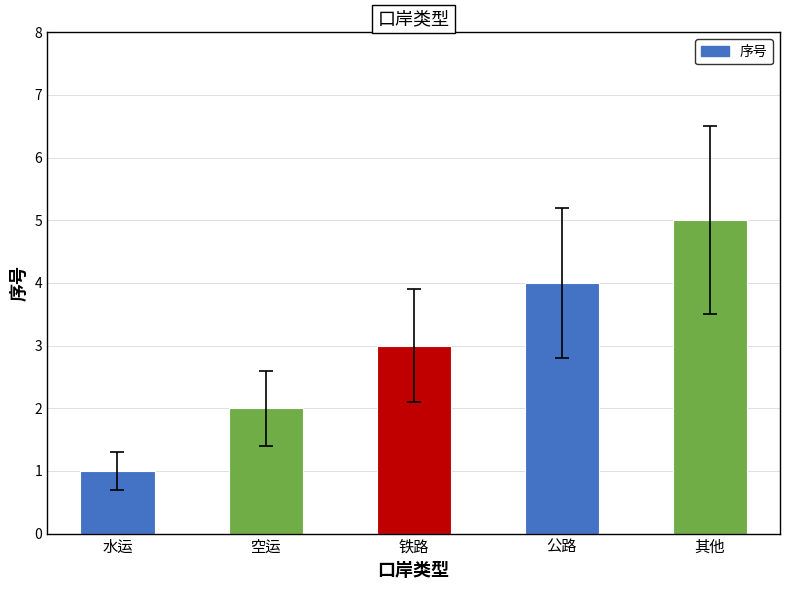

What is the sum of all values?

15